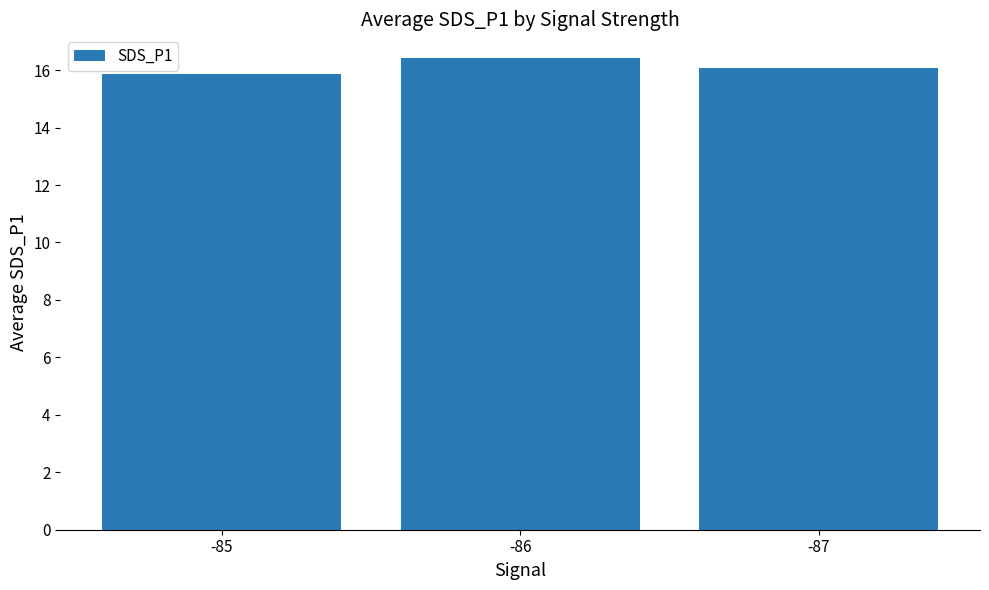

Reading left to right, list all the values displayed in this chart.

-85=15.9	-86=16.4	-87=16.1